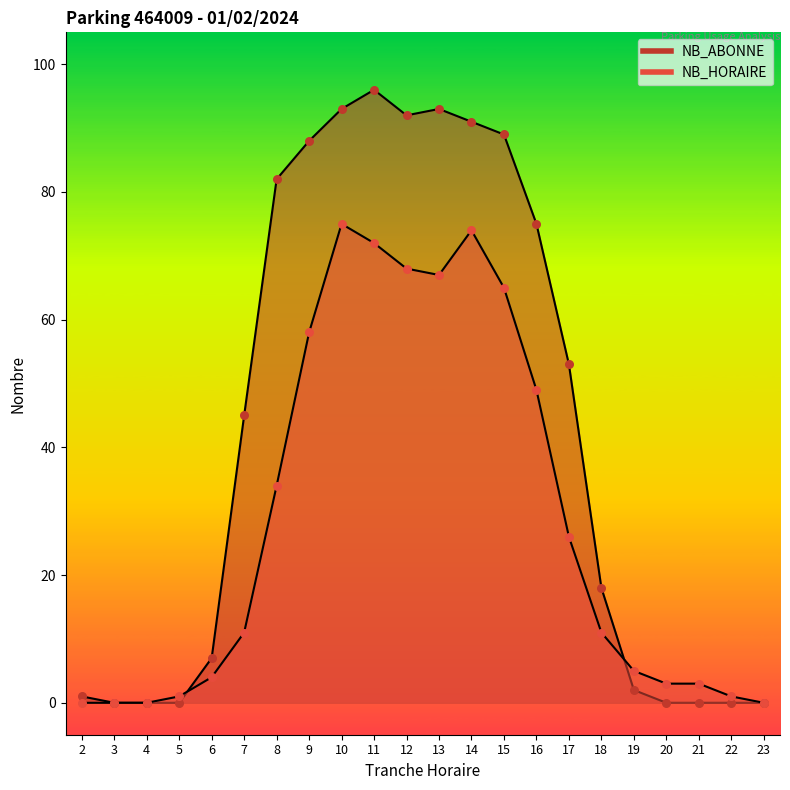

Which series contains the lowest Y value?

NB_HORAIRE